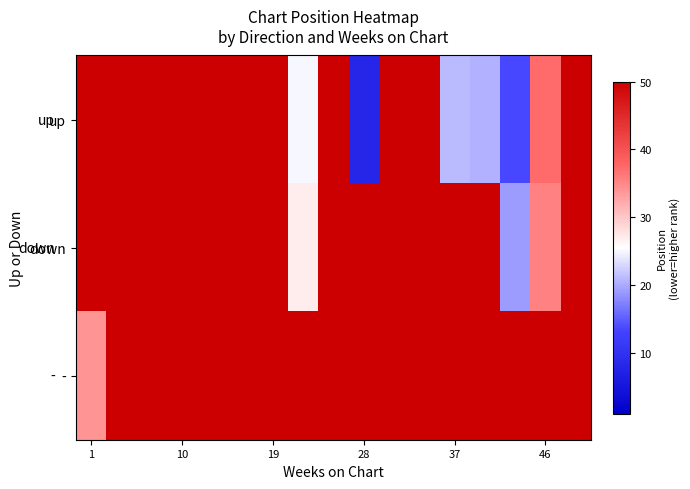

Reading right to left, what are all the values shown in this chart?

up: 50.0	37.3	13.5	20.5	21.0	50.0	50.0	8.0	50.0	25.0	50.0	50.0	50.0	50.0	50.0	50.0	50.0
down: 50.0	35.6	19.0	50.0	50.0	50.0	50.0	50.0	50.0	27.0	50.0	50.0	50.0	50.0	50.0	50.0	50.0
-: 50.0	50.0	50.0	50.0	50.0	50.0	50.0	50.0	50.0	50.0	50.0	50.0	50.0	50.0	50.0	50.0	34.0